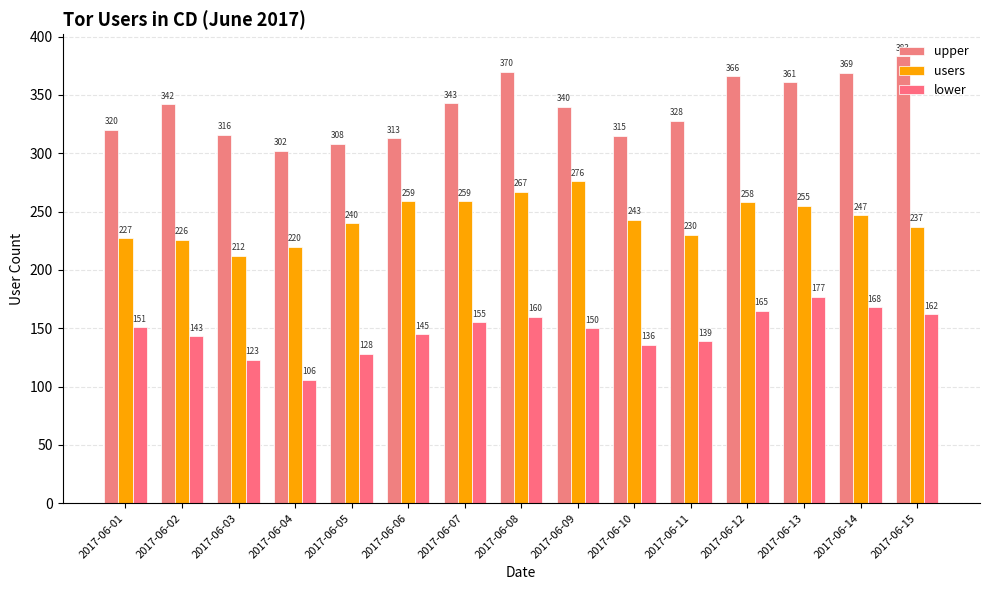

What is the maximum value for lower?

177